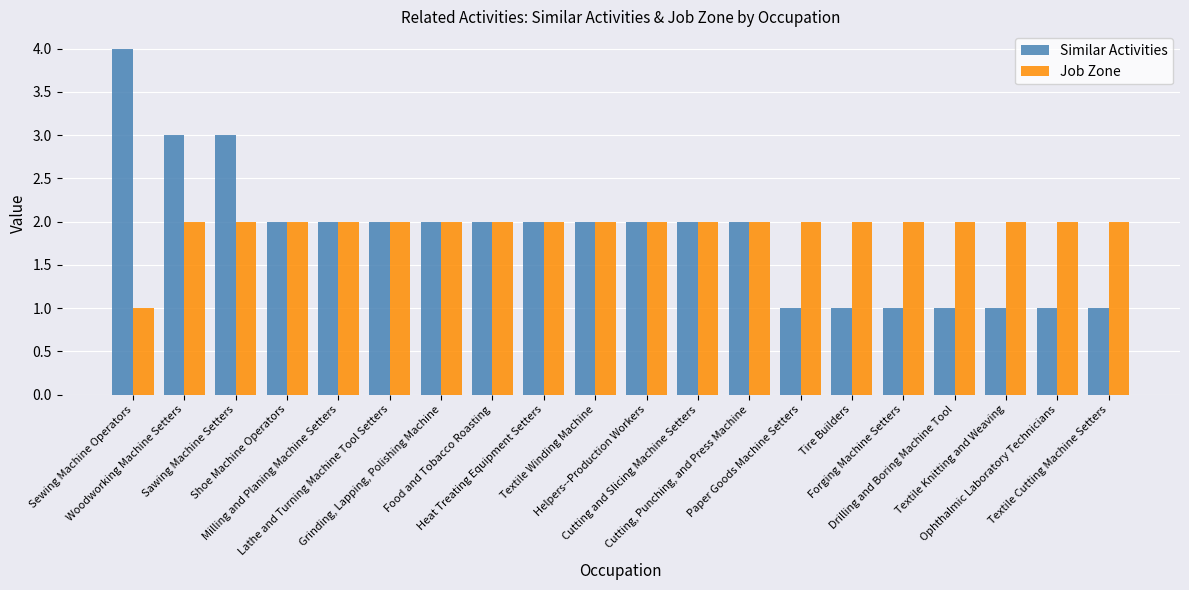

What is the minimum value for Similar Activities?

1